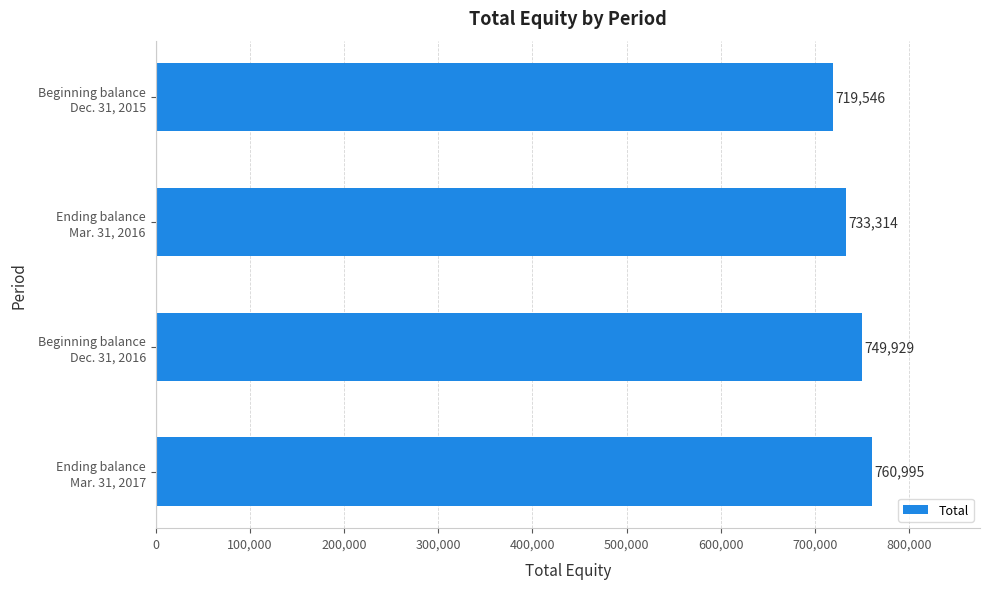

What is the minimum value shown in the chart?

719546